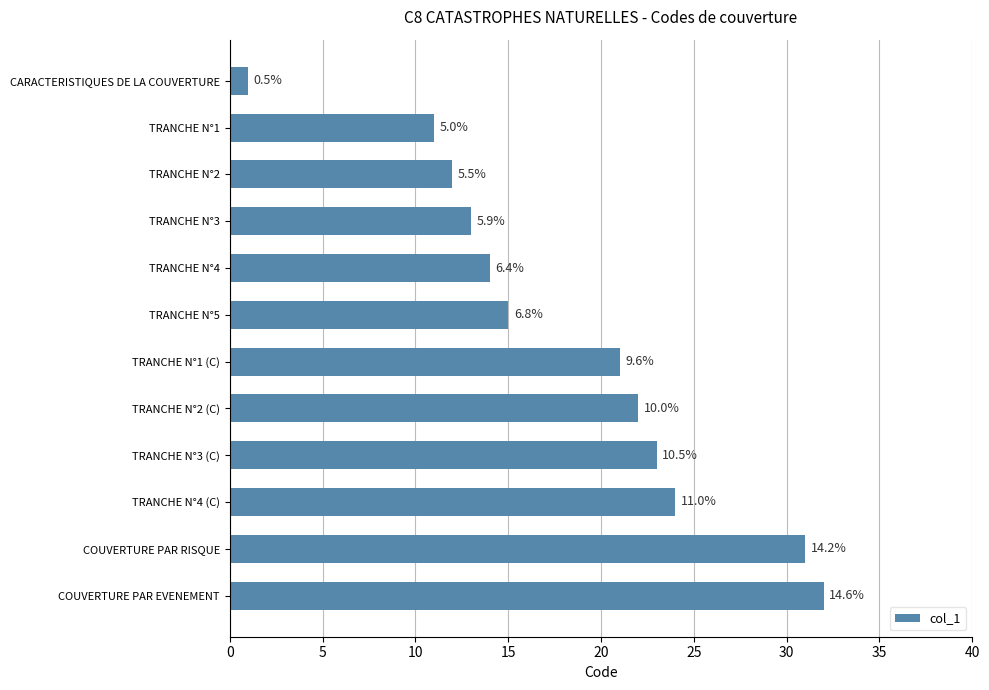

Does the chart contain any negative values?

No